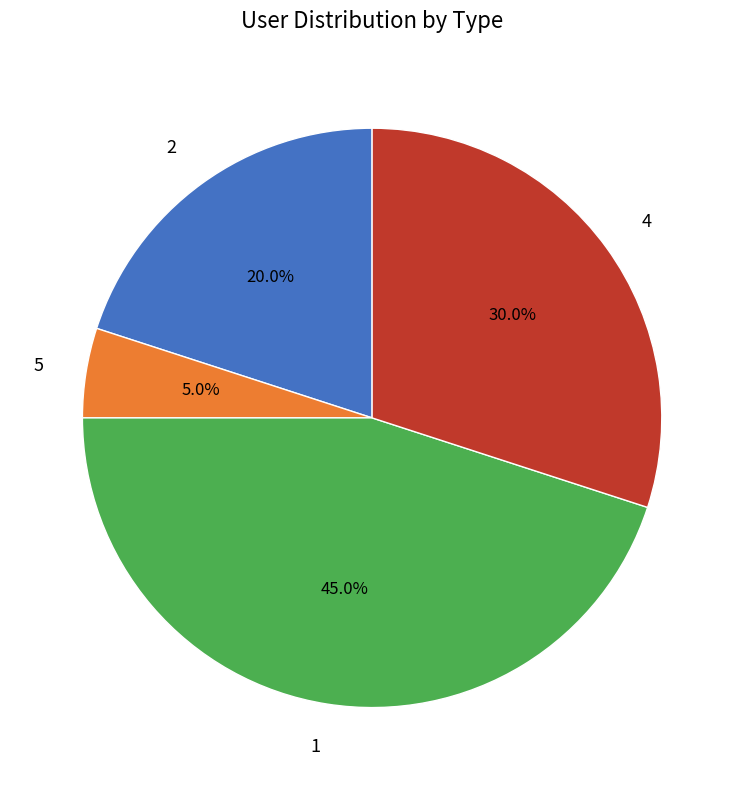

Is there a majority slice in this chart?

No